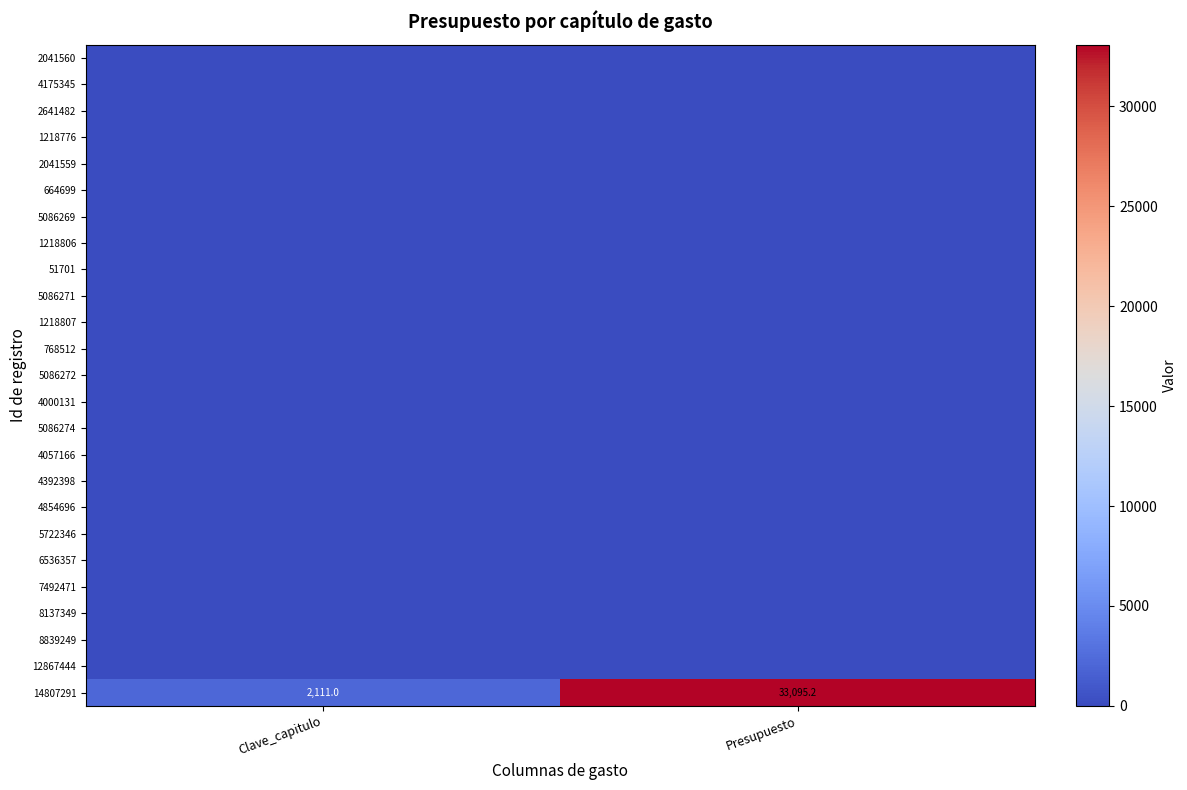

What is the spread (max minus min) of values at Clave_capitulo?

2111.0